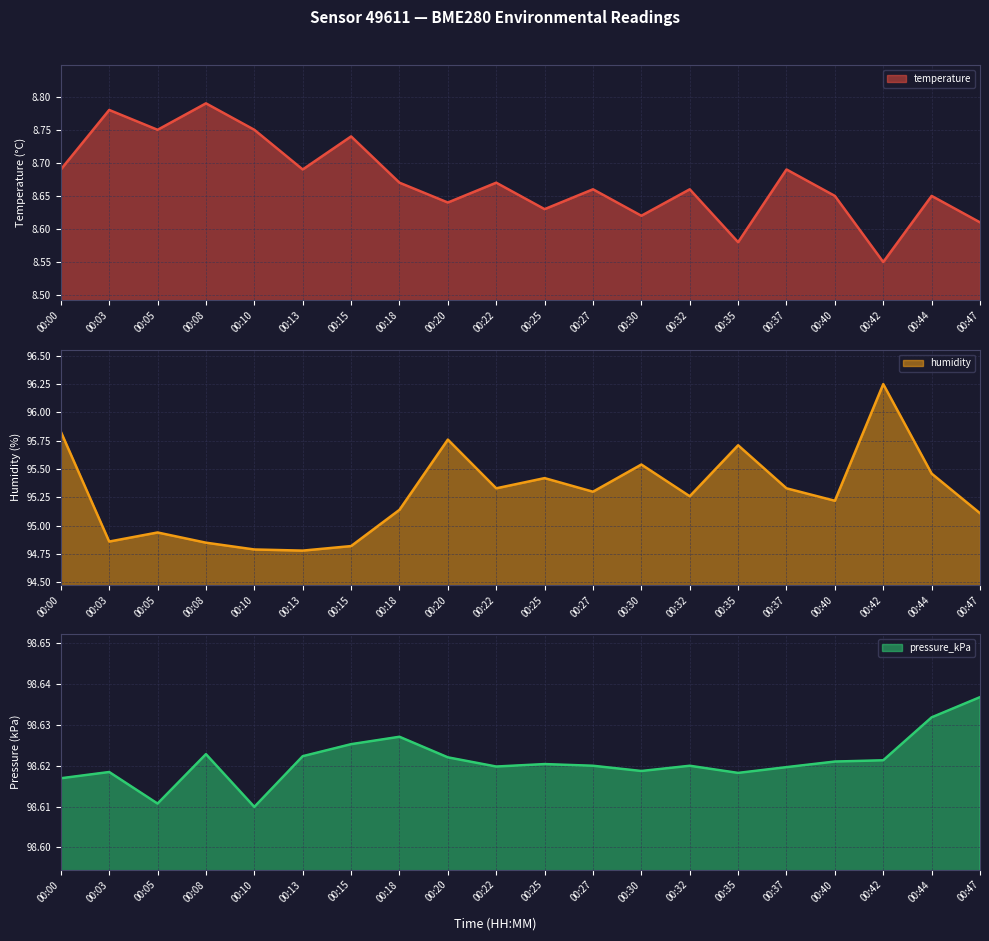

True or false: humidity and temperature cross at least once.

False